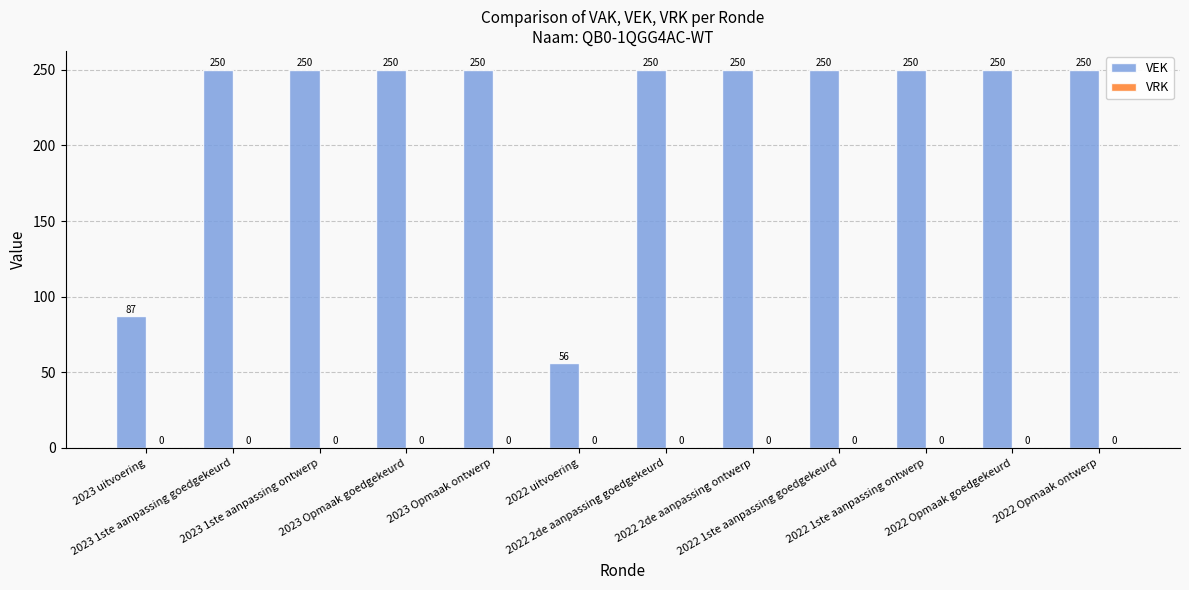

What is the difference between the maximum and minimum values?

194